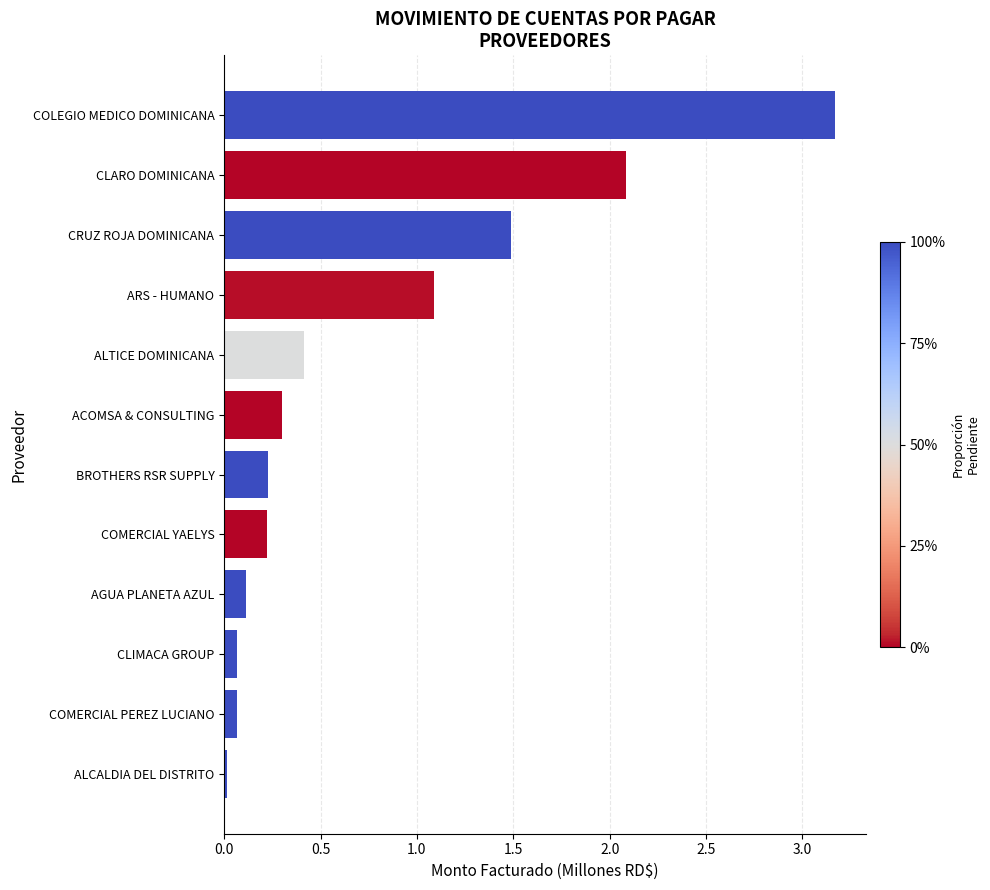

Which category has the highest value across all series?

COLEGIO MEDICO DOMINICANA